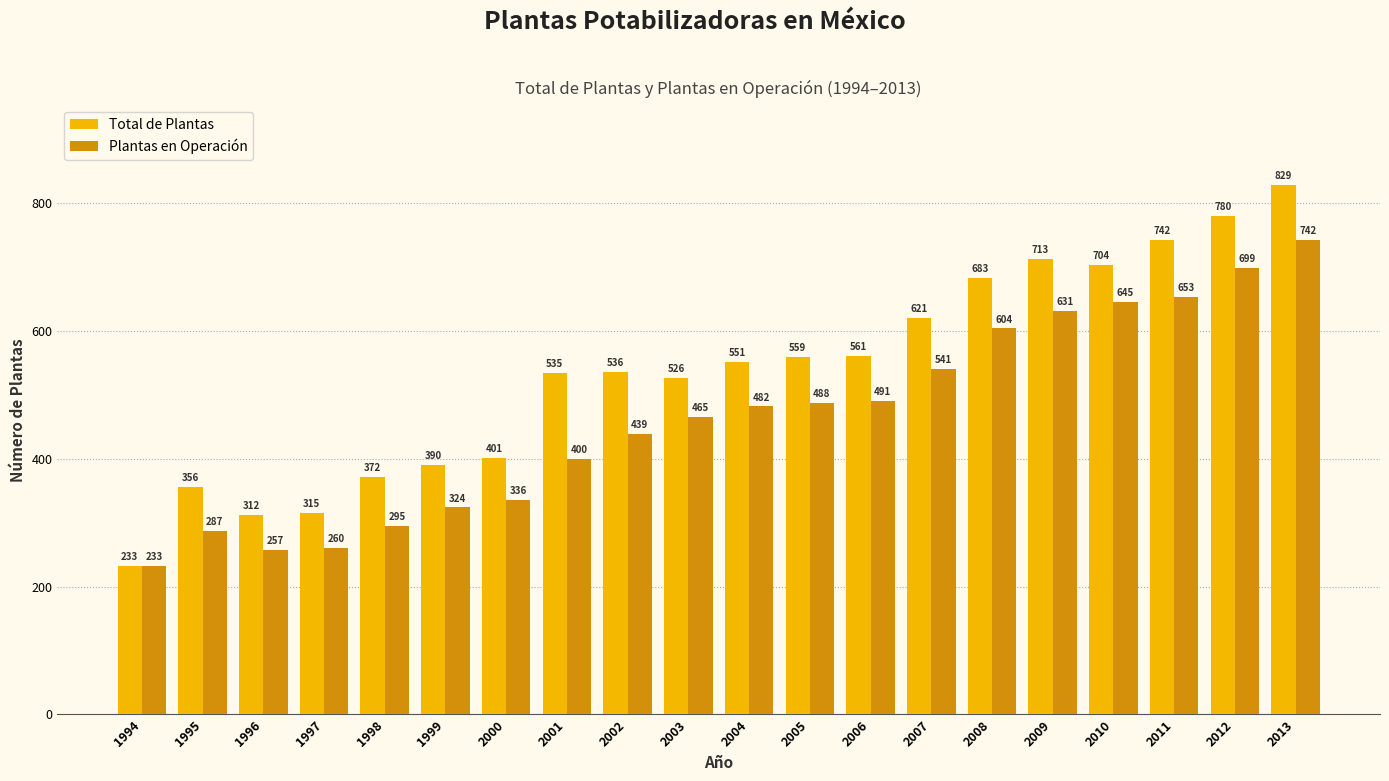

Which series has the largest range (max minus min)?

Total de Plantas